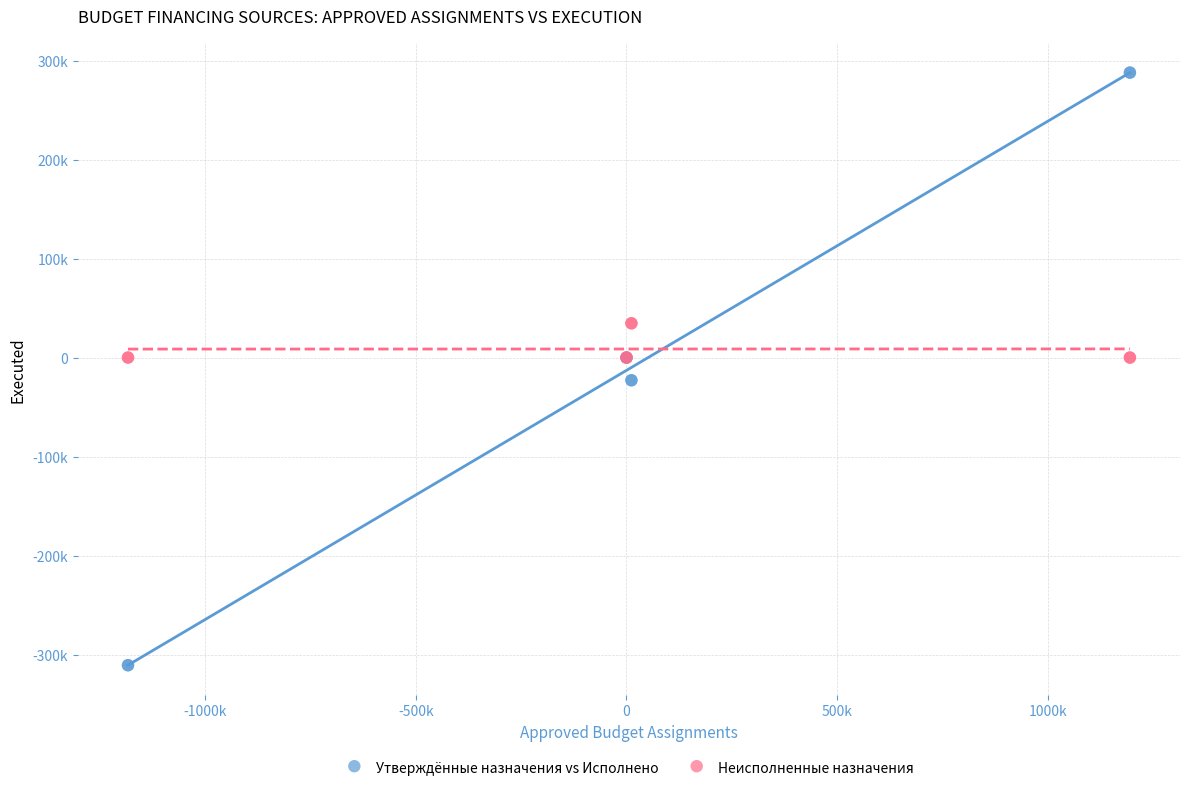

What are all the series names shown in the legend?

Утверждённые назначения vs Исполнено, Неисполненные назначения